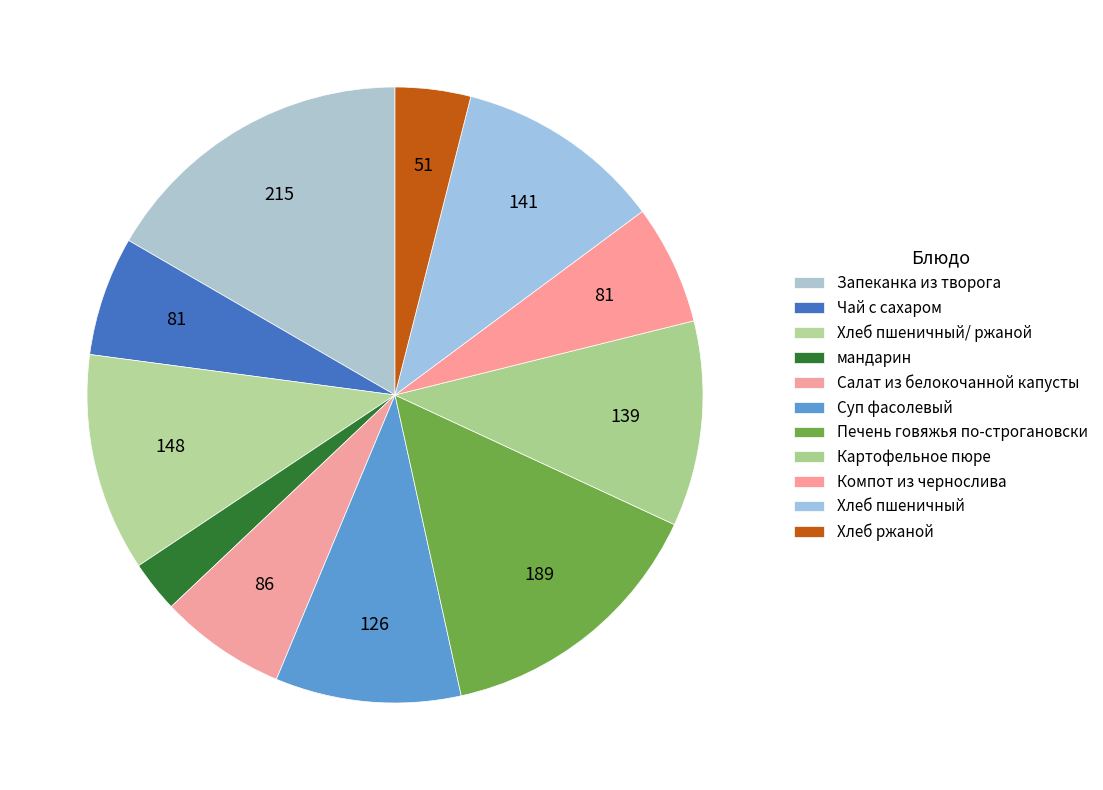

How many segments does this pie chart have?

11